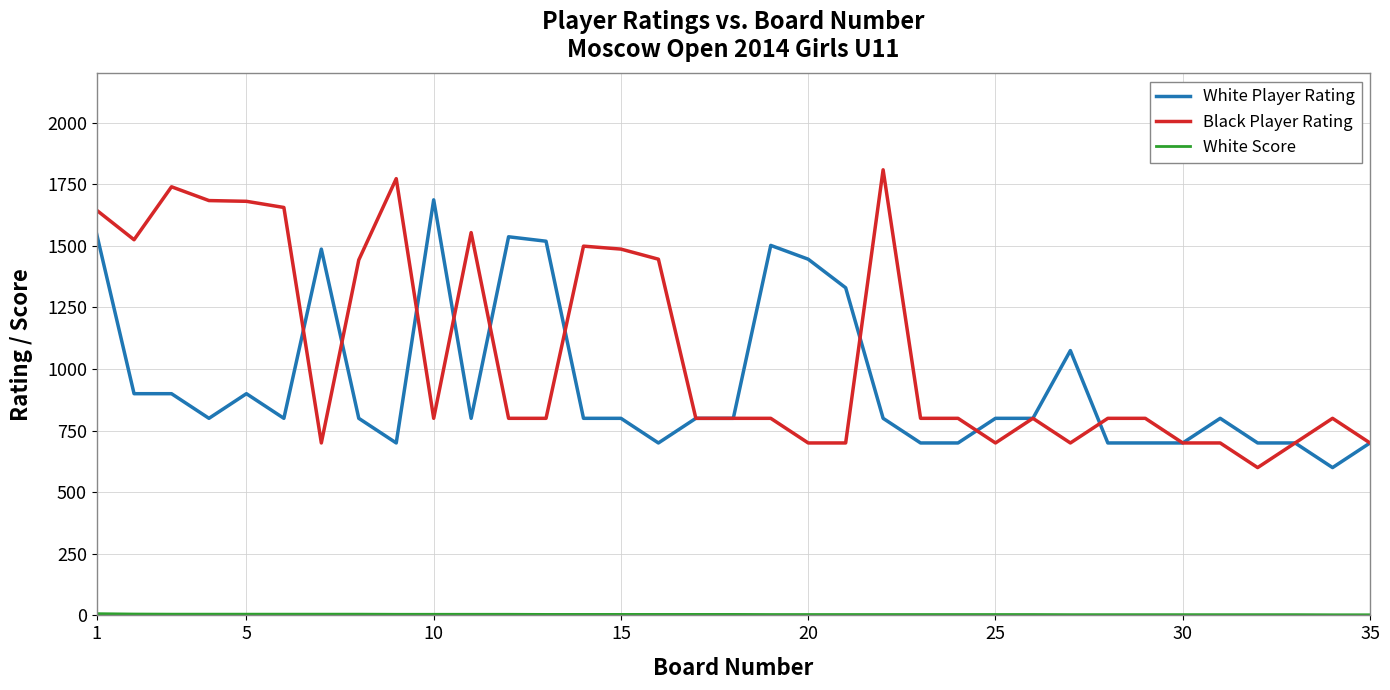

Which series has the largest range (max minus min)?

Black Player Rating